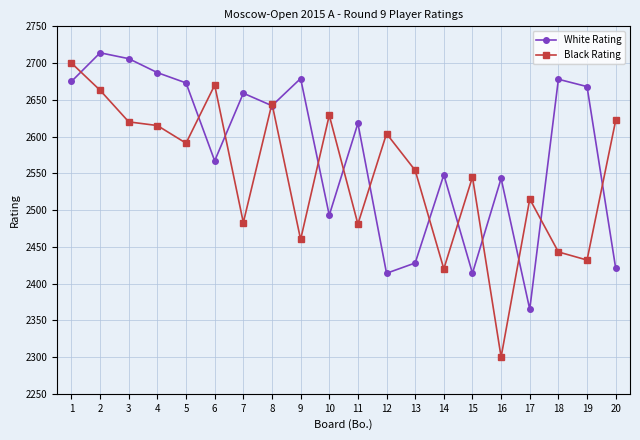

What is the sum of the Black Rating values at 9 and 3?

5080